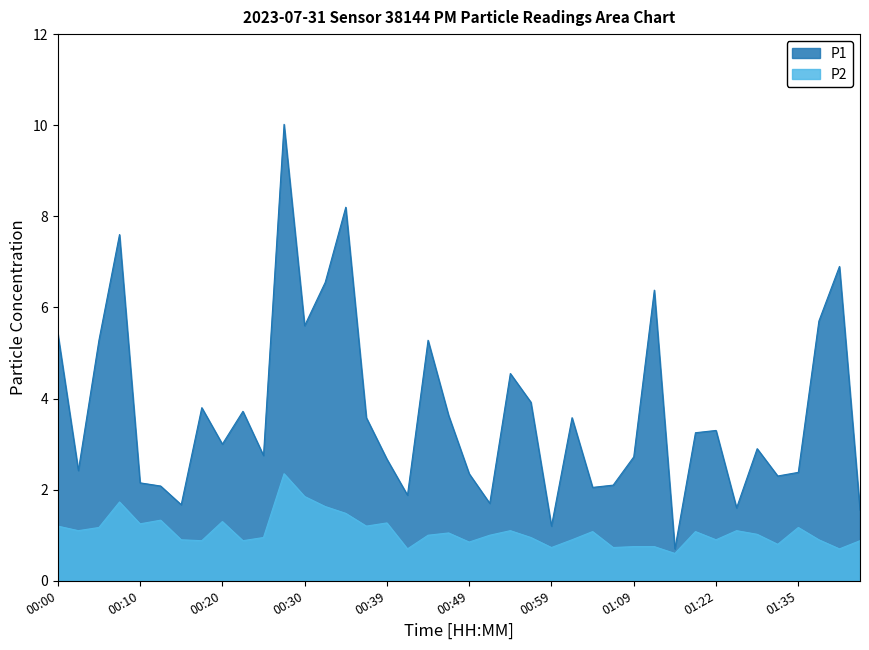

What position from the left is 00:39?

17